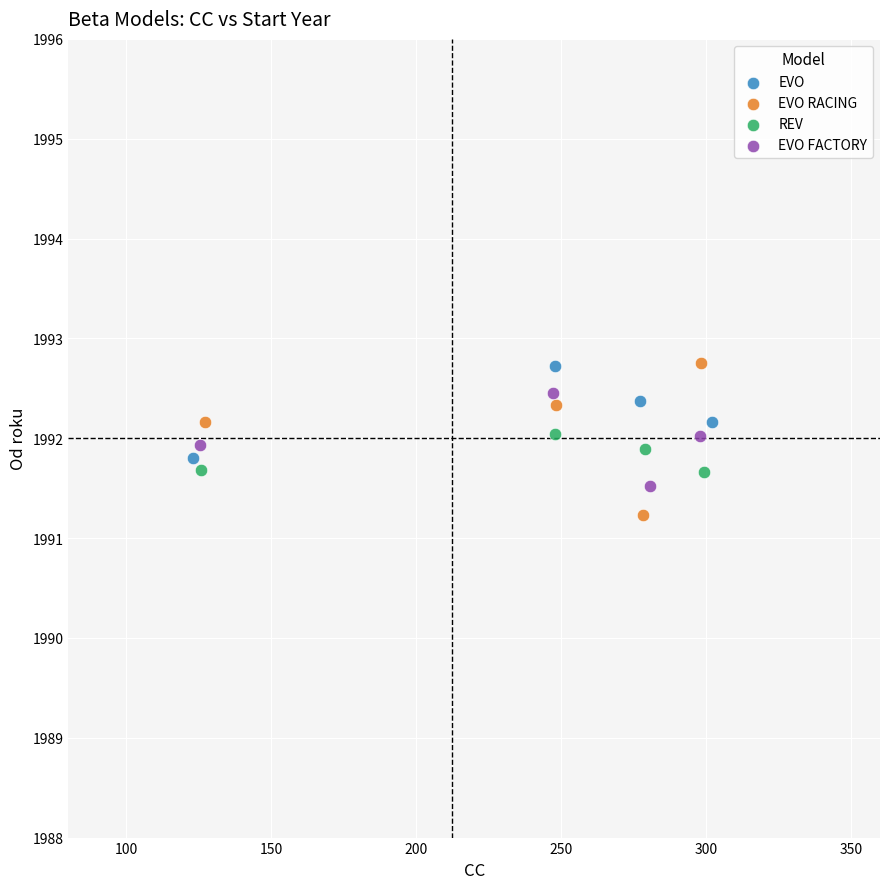

Which series contains the lowest Y value?

EVO RACING